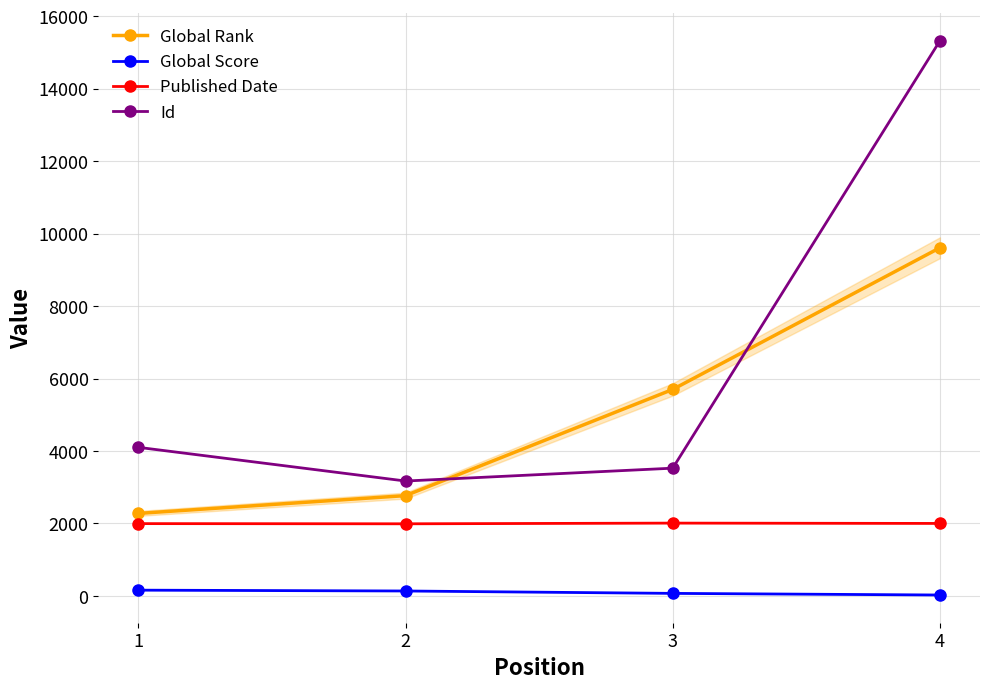

Read the Global Rank value at 3, to the nearest 10.

5700